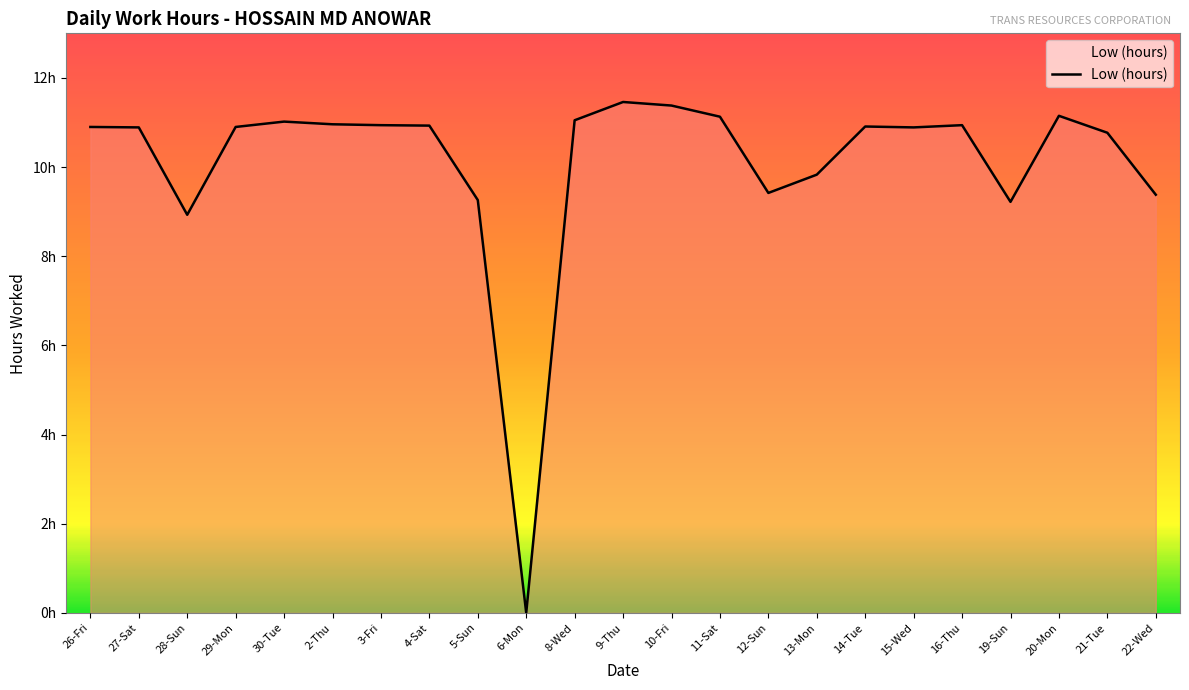

Does the chart display data point markers on the line(s)?

No